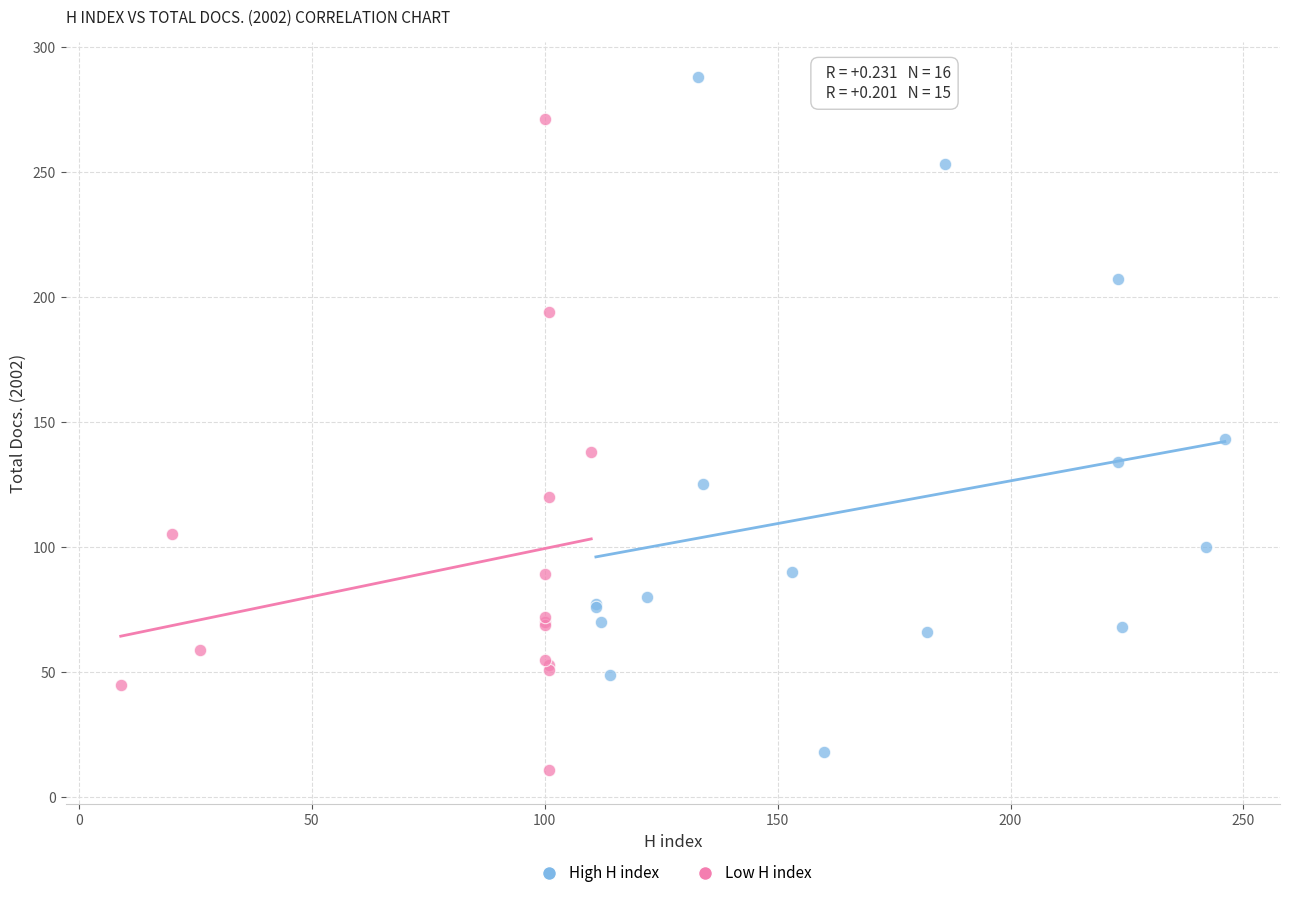

Which series reaches the maximum Y coordinate?

High H index